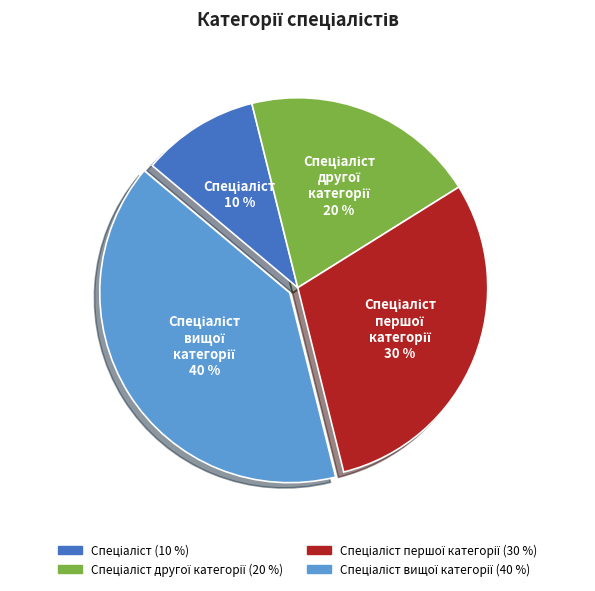

Is there a majority slice in this chart?

No